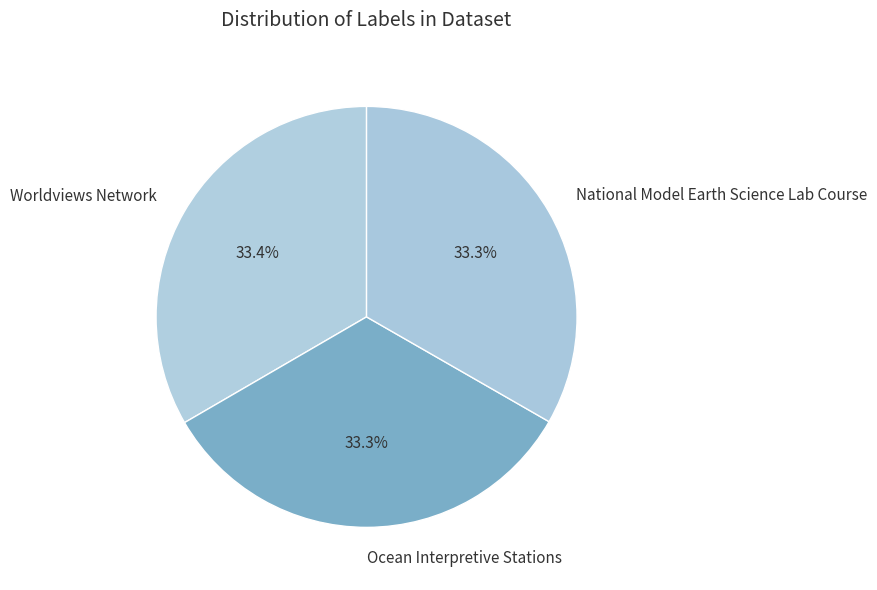

Is the sum of Worldviews Network and Ocean Interpretive Stations greater than half?

Yes